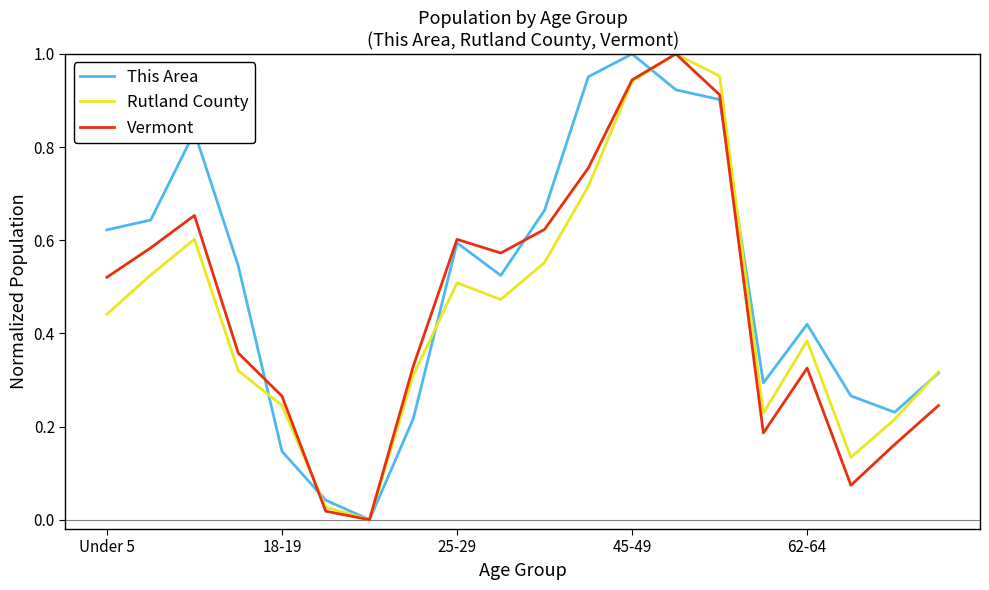

Which series has the largest total across all categories?

This Area